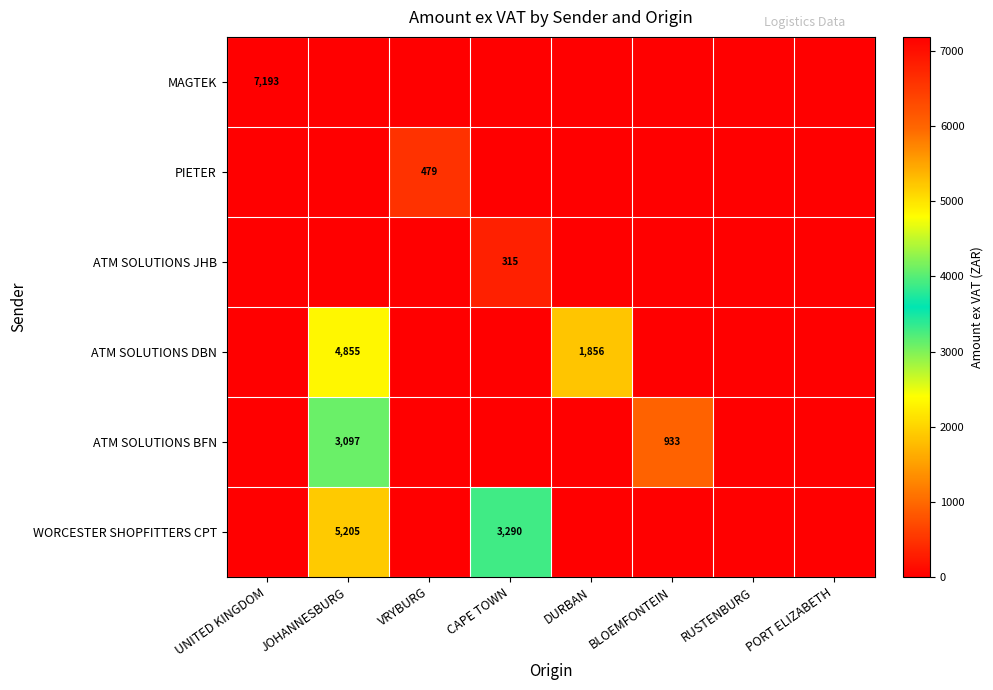

The value of ATM SOLUTIONS BFN at JOHANNESBURG is 3097. True or false?

True